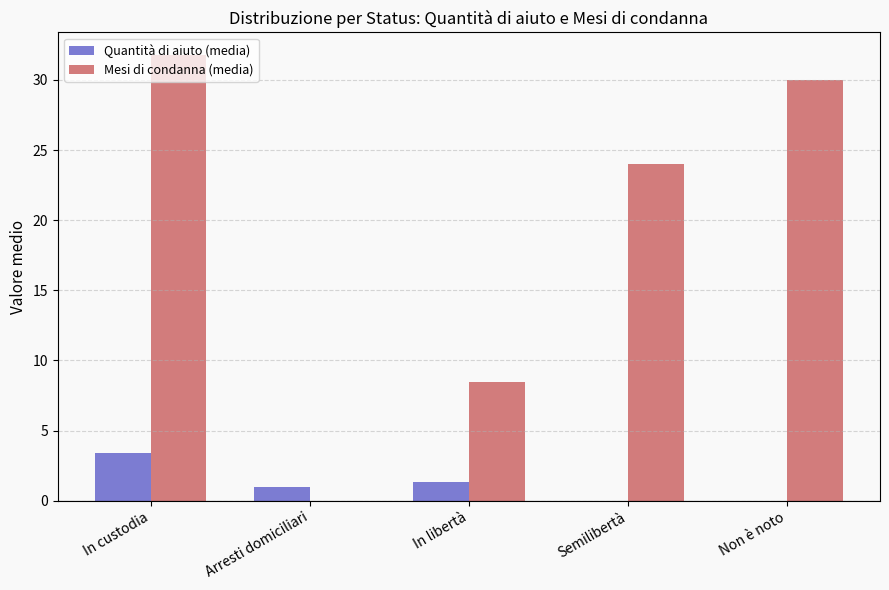

Reading left to right, extract all data points from this chart.

Quantità di aiuto (media): In custodia=3.4	Arresti domiciliari=1.0	In libertà=1.3	Semilibertà=0.0	Non è noto=0.0
Mesi di condanna (media): In custodia=31.8	Arresti domiciliari=0.0	In libertà=8.5	Semilibertà=24.0	Non è noto=30.0